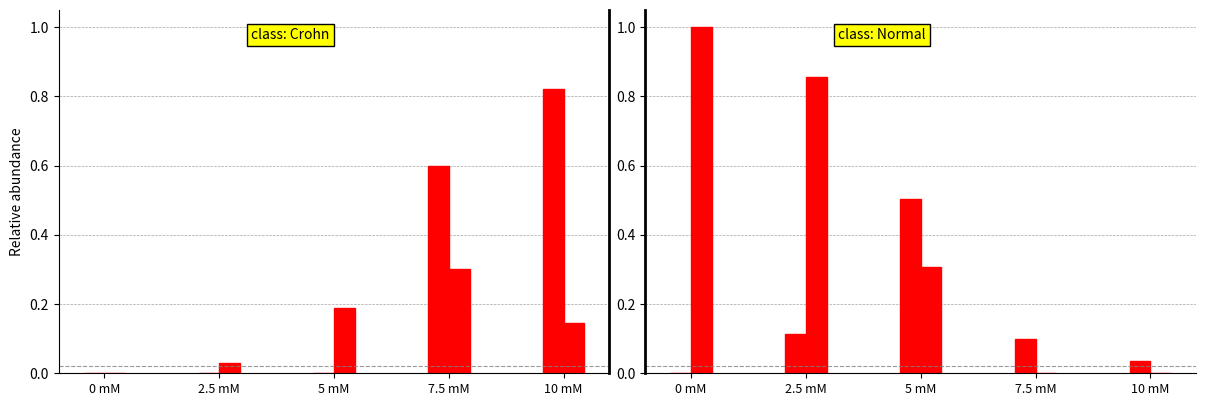

What is the difference between the L3 Mean values at 10 mM and 7.5 mM?

0.2